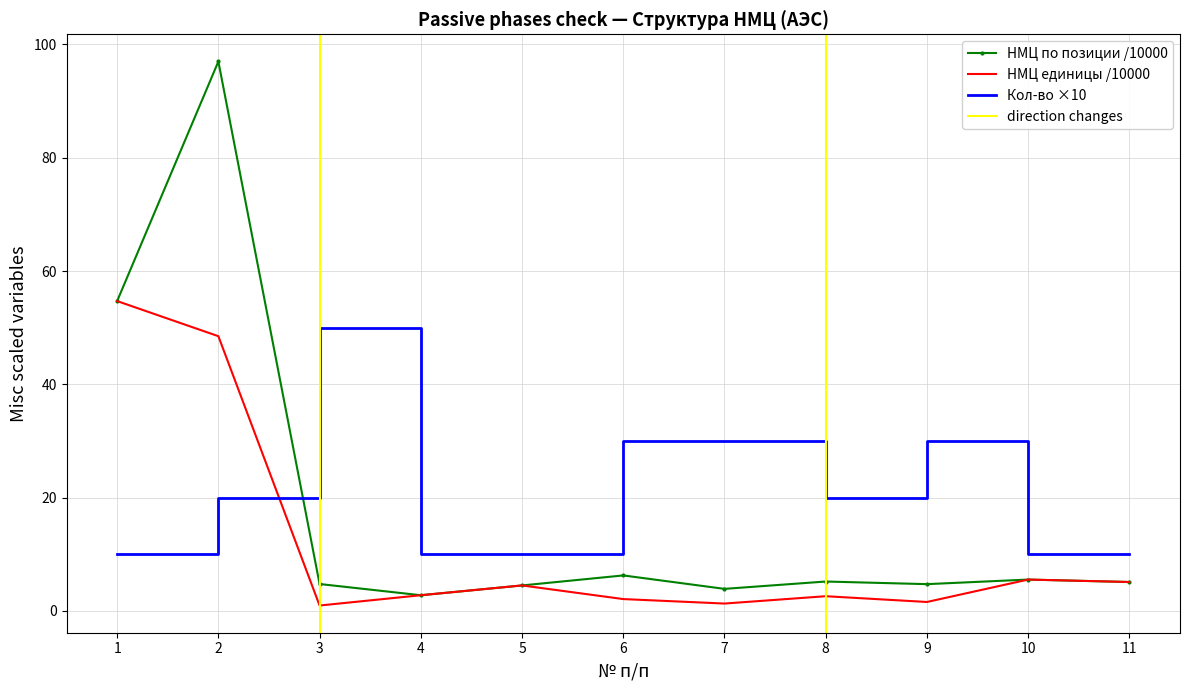

Where is the first local minimum for Кол-во?

8